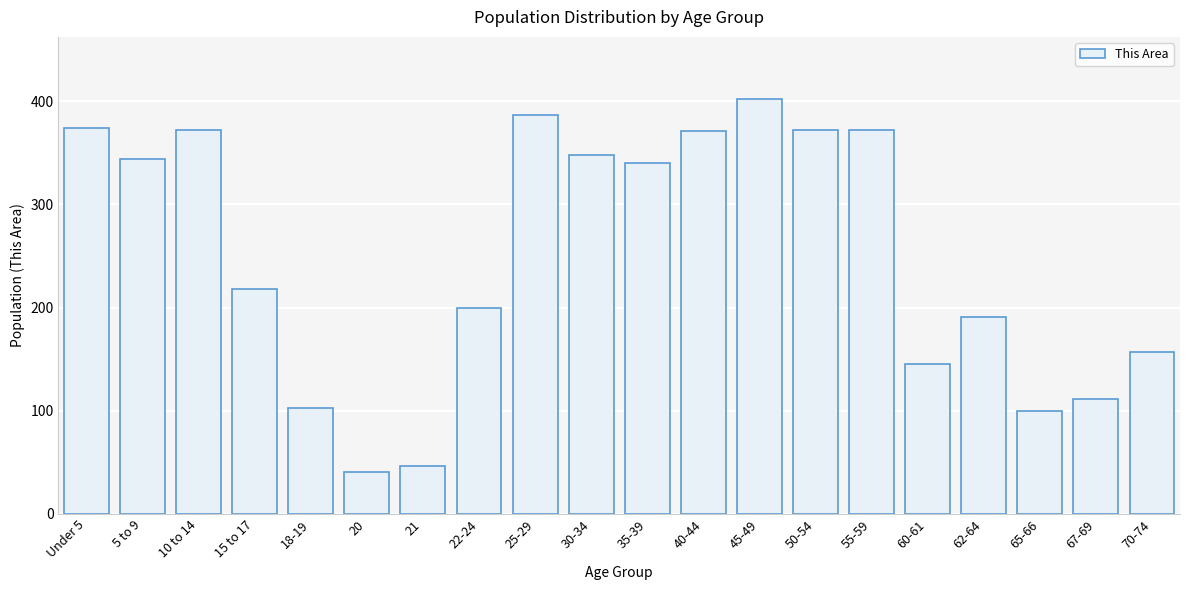

Which label corresponds to the largest value in the chart?

45-49